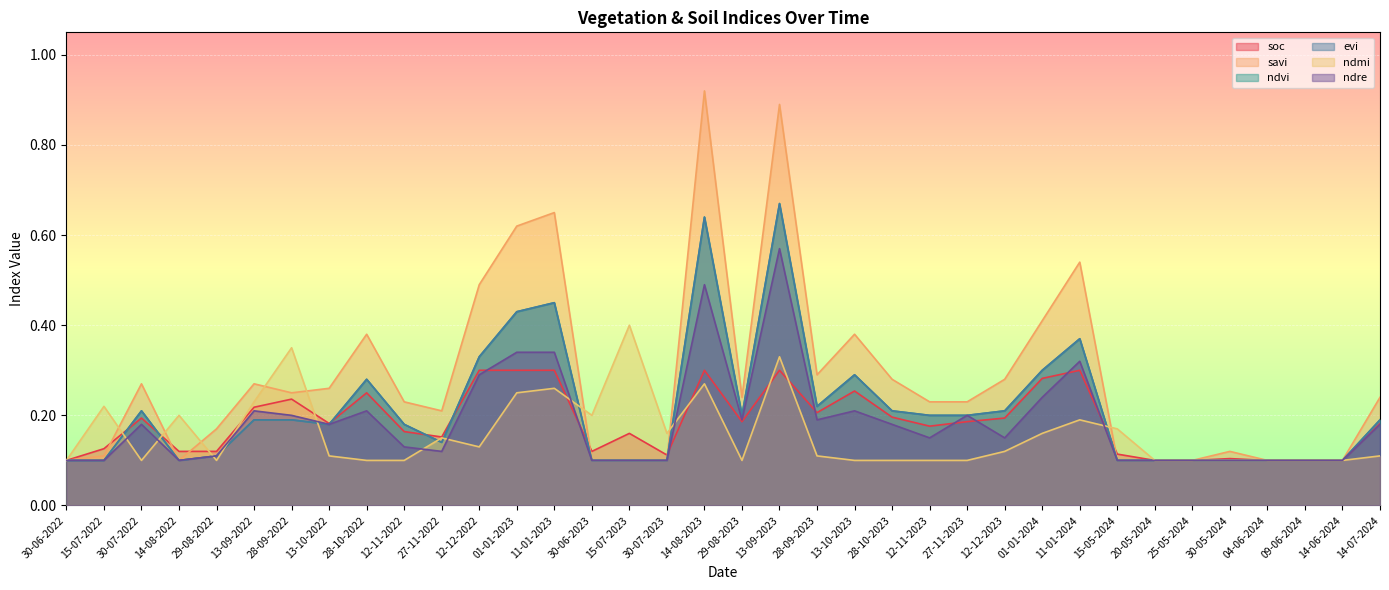

Rank the series at 12-12-2022 from highest to lowest value.

savi, ndvi, evi, soc, ndre, ndmi